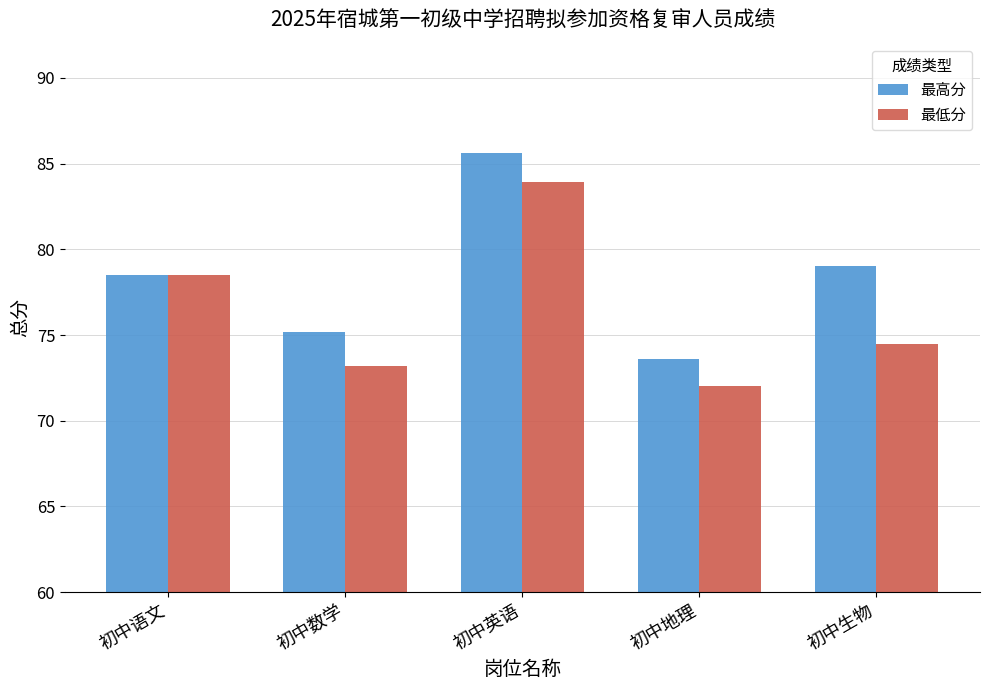

Which series has the widest spread of values?

最高分